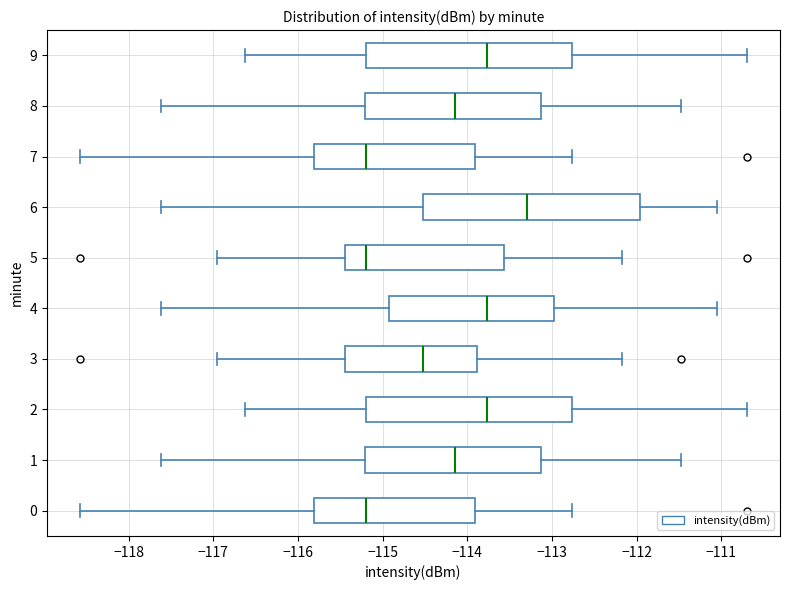

Where does the median line of the box at y = 9 sit on the x-axis? The values are not printed on the chart, so give them approximately, as read against the axis.

-113.8